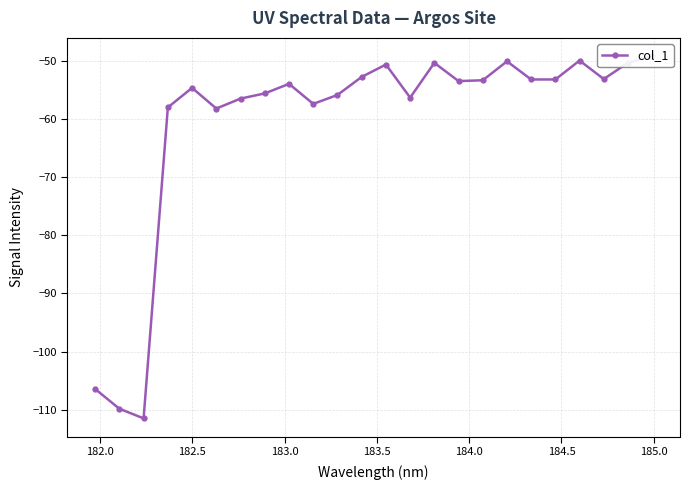

Reading right to left, transcribe all the data shown in this chart.

-49.2	-50.4	-53.1	-50.0	-53.2	-53.2	-50.1	-53.4	-53.5	-50.4	-56.3	-50.7	-52.8	-55.9	-57.4	-54.0	-55.6	-56.5	-58.2	-54.7	-58.0	-111.5	-109.8	-106.4